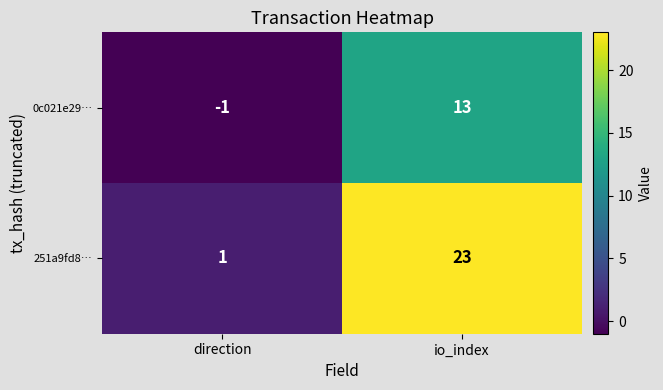

Is it true that 251a9fd8… equals 1 at direction?

True